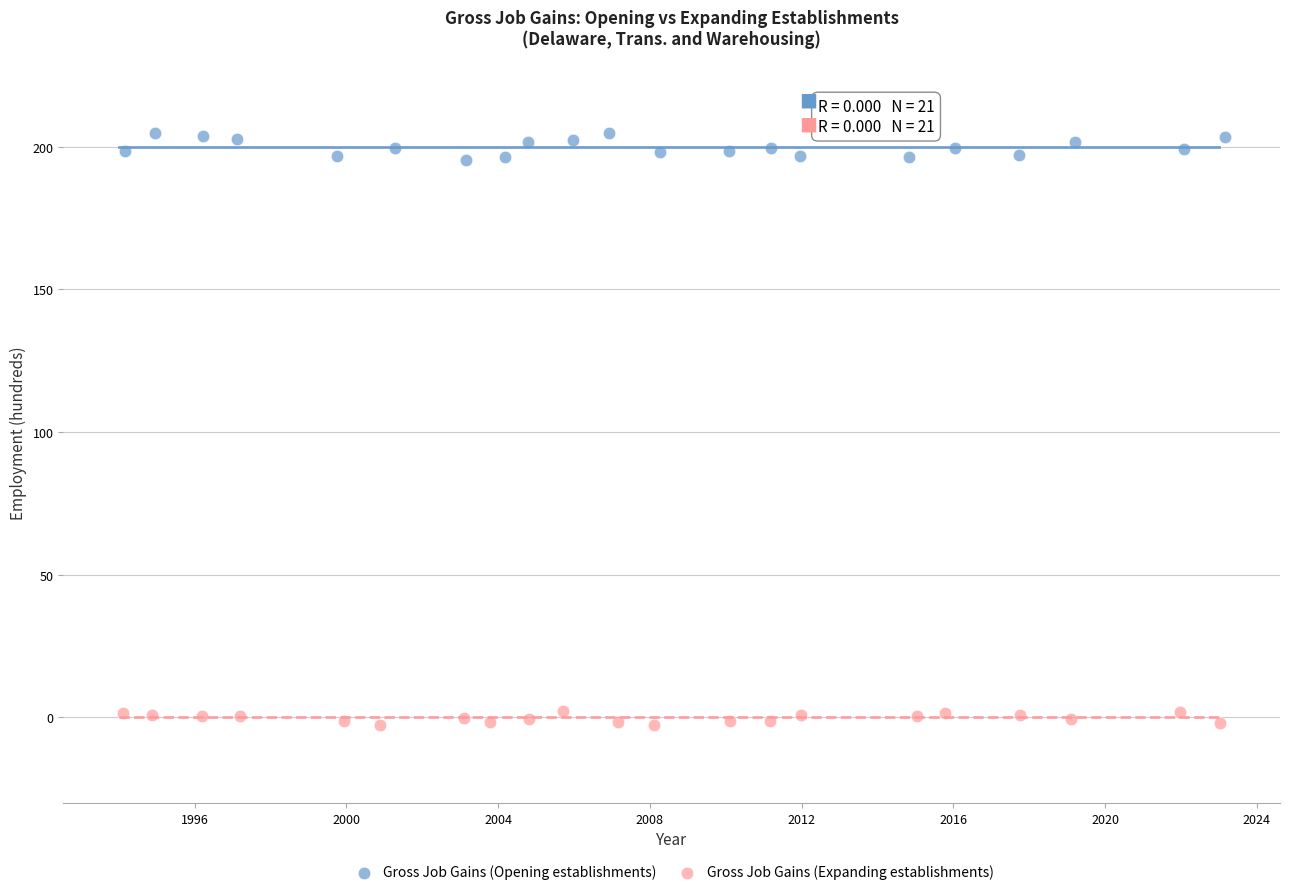

Which series reaches the minimum Y coordinate?

Gross Job Gains (Expanding establishments)